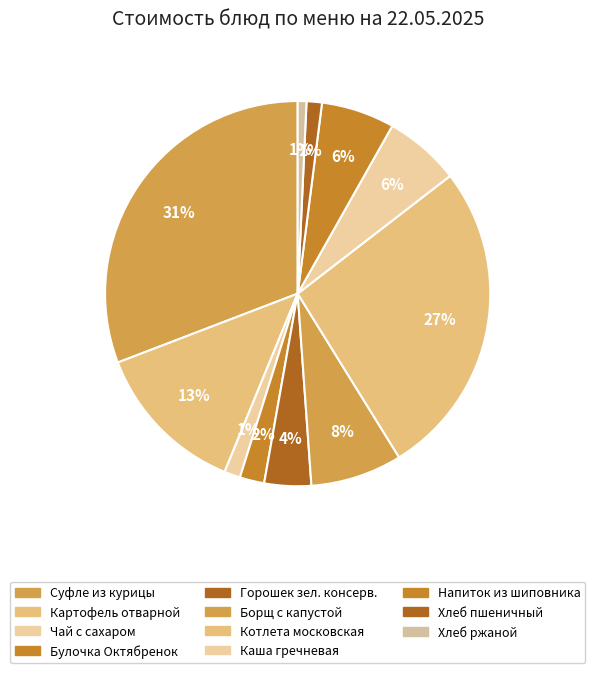

How many slices are in this pie chart?

11